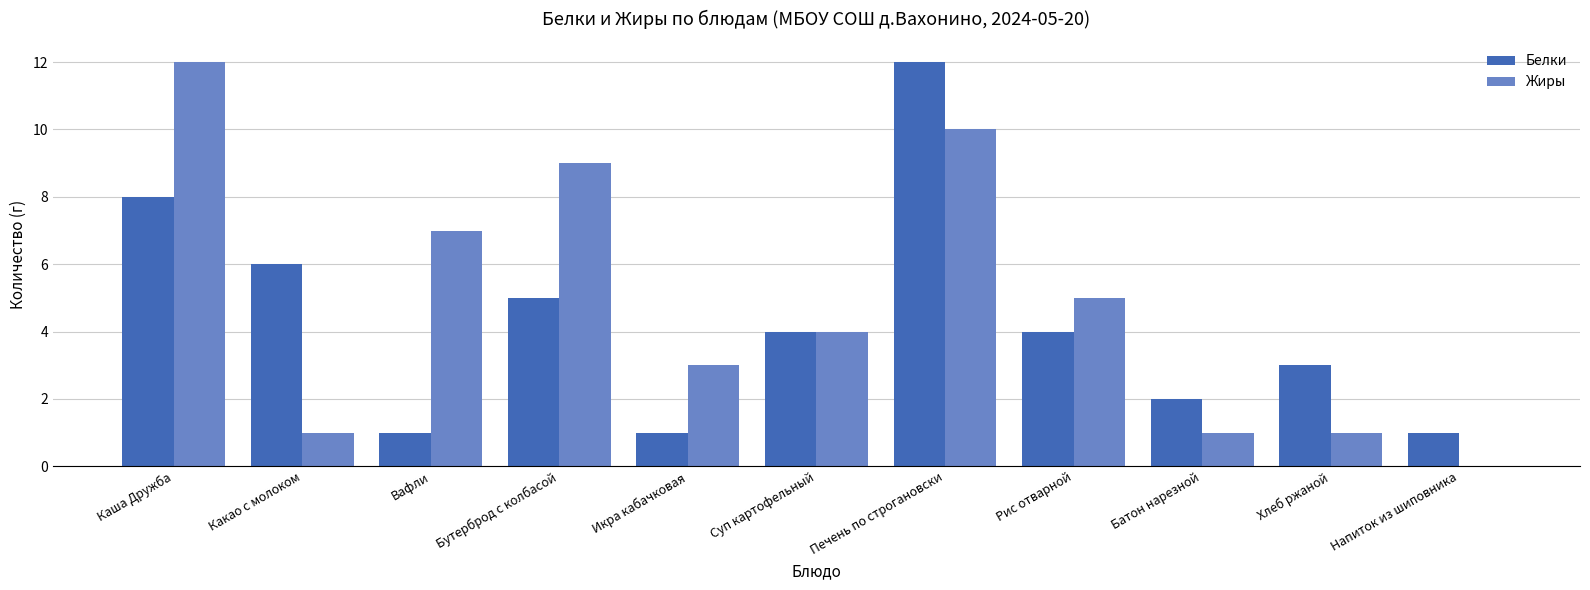

True or false: Жиры has a value of 3 at Икра кабачковая.

True